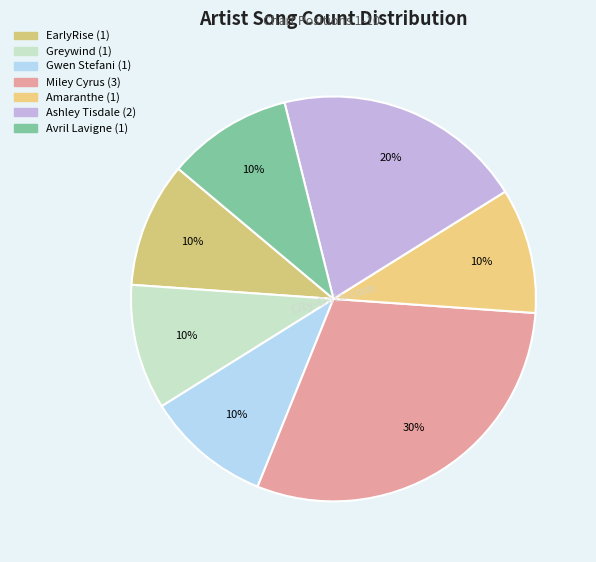

To the nearest percent, what portion does Amaranthe represent?

10%